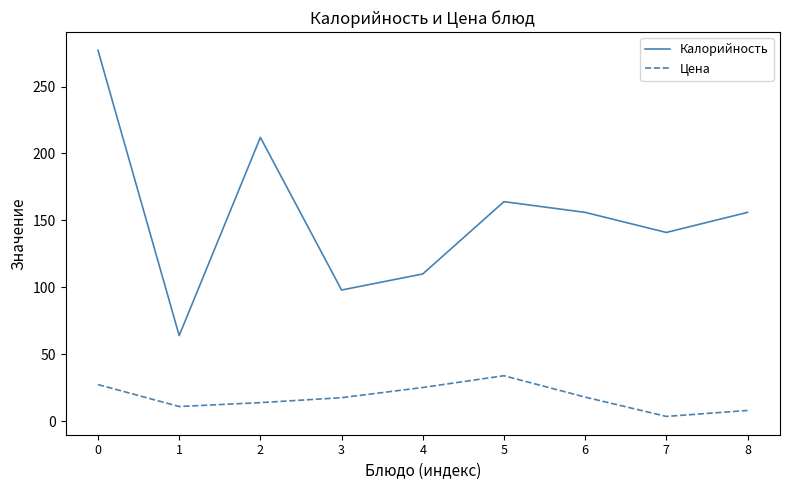

Count the number of data series in this chart.

2